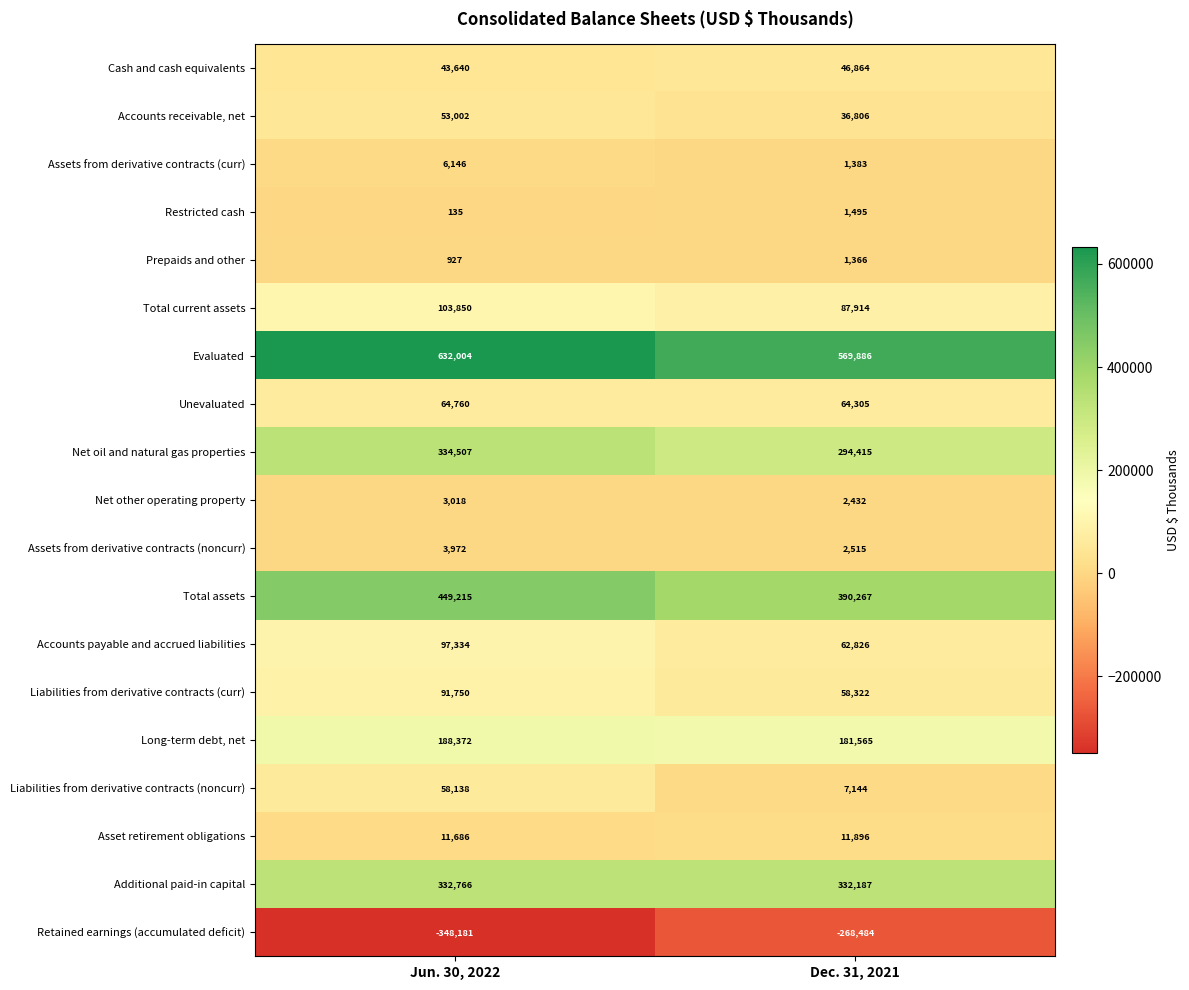

True or false: Evaluated has a value of 871827 at Dec. 31, 2021.

False